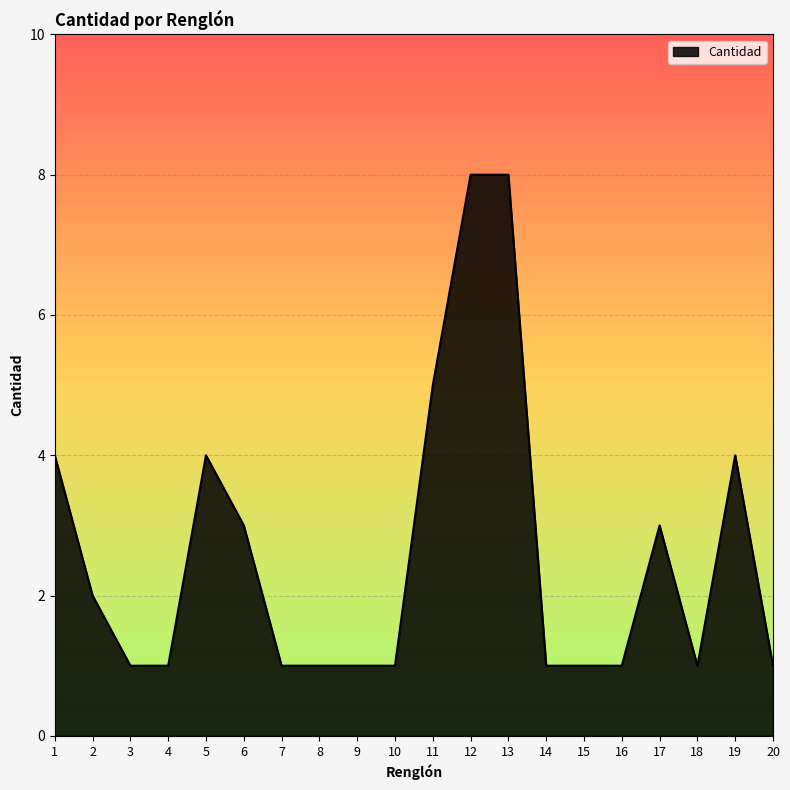

Count the values in the range 1 to 4.

17